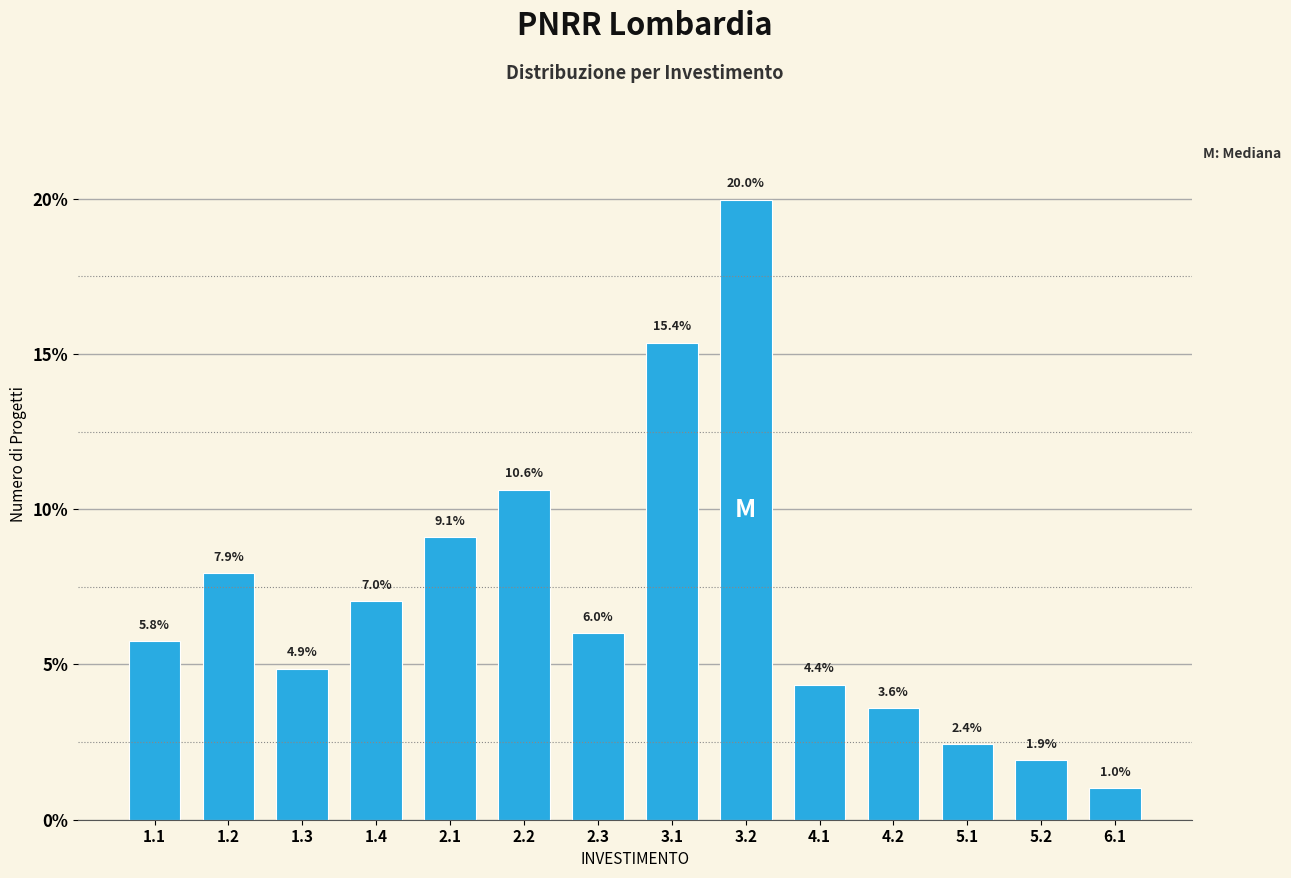

Reading left to right, what are all the values shown in this chart?

5.8	7.9	4.9	7.0	9.1	10.6	6.0	15.4	20.0	4.4	3.6	2.4	1.9	1.0